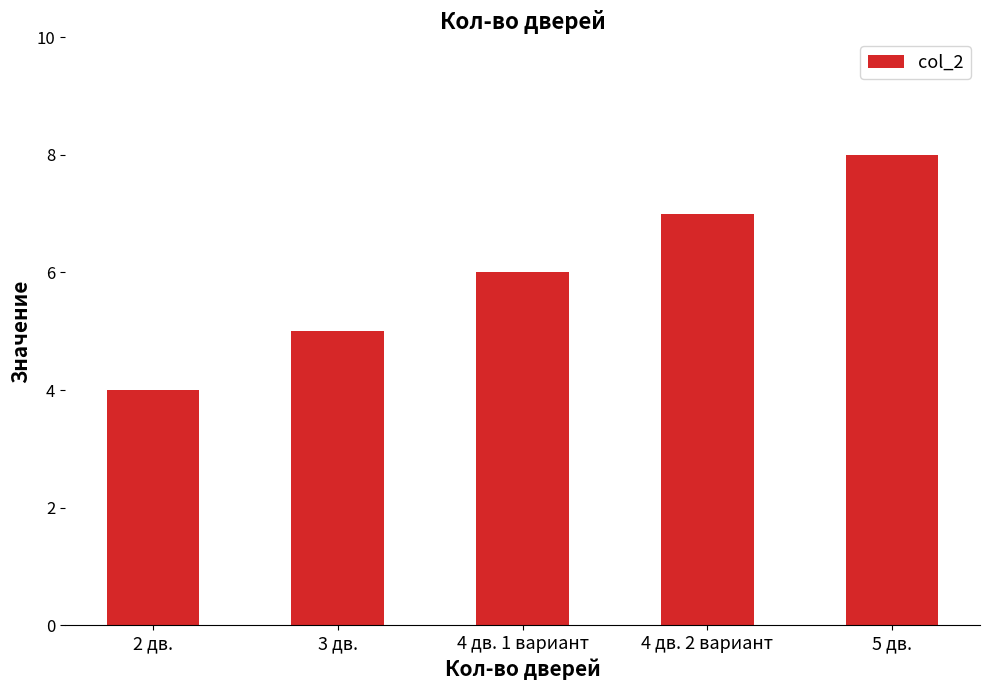

Count the values in the range 5 to 7.

3